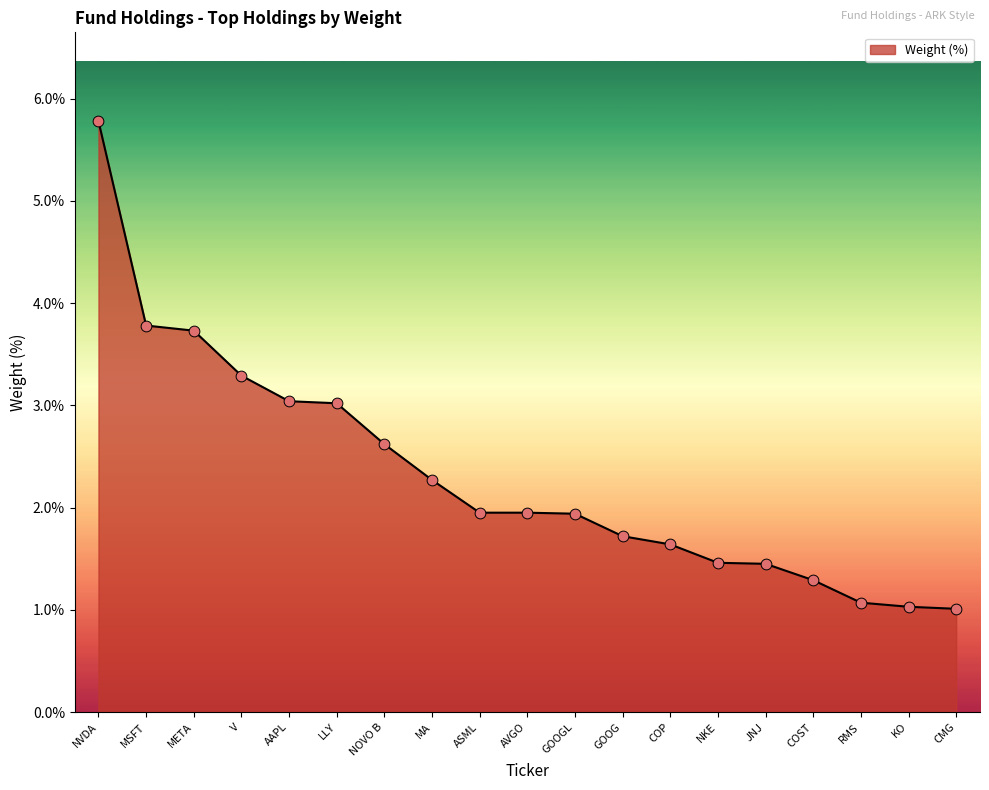

What is the ratio of the value at CMG to the value at MA?

0.4